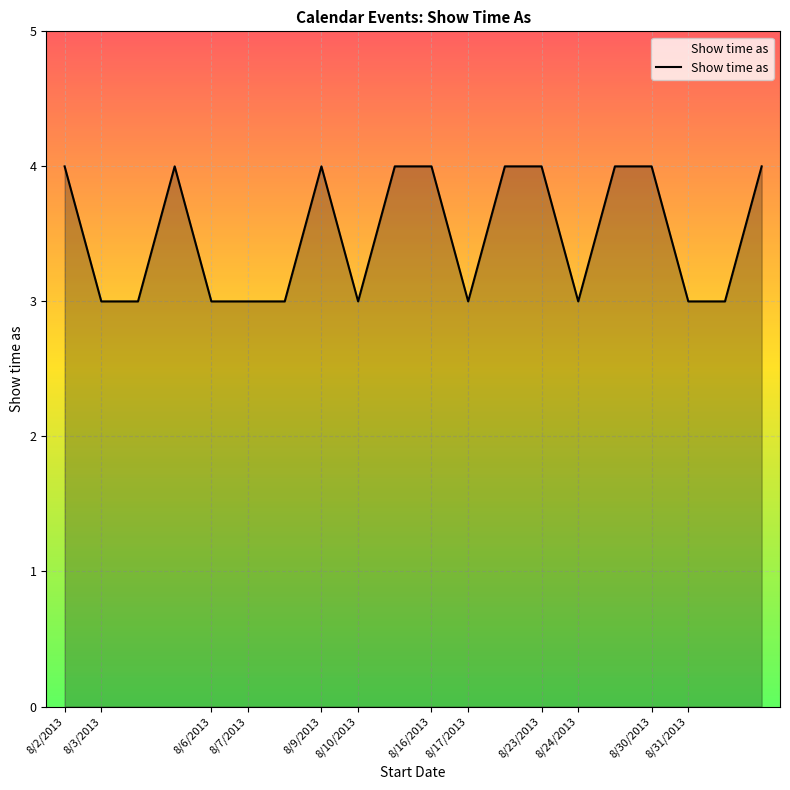

What is the minimum value shown in the chart?

3